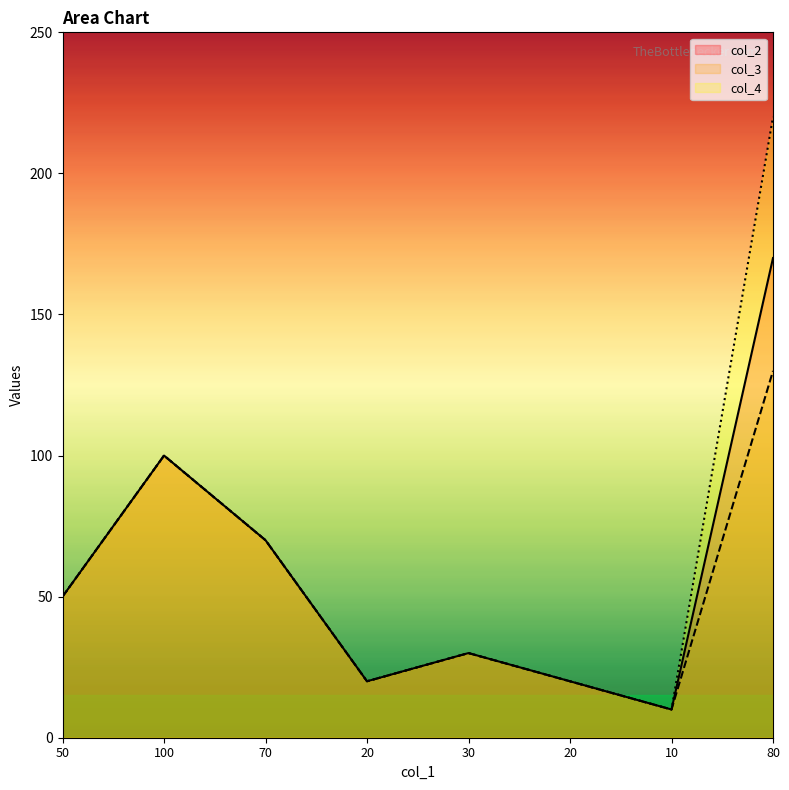

Does the chart have visible grid lines?

No